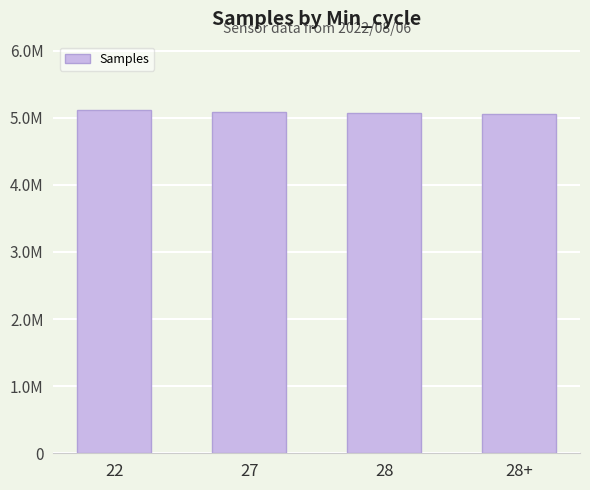

At which category does the chart reach its peak across all series?

22